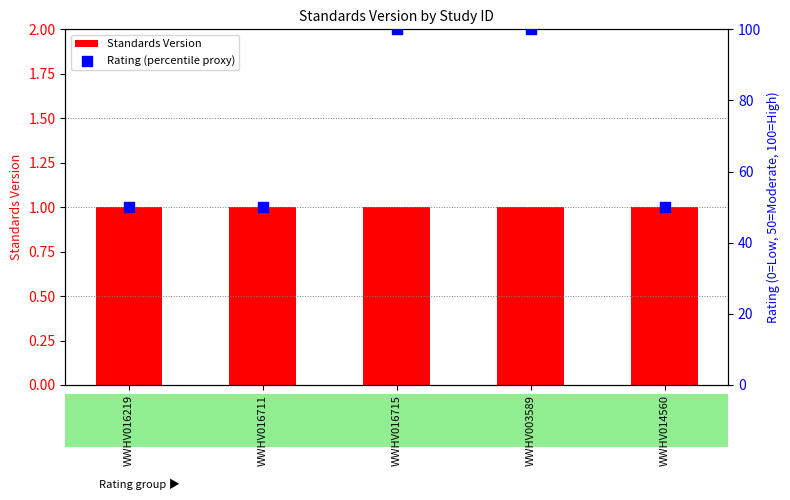

Which series has the widest spread of Y values?

Rating (percentile proxy)